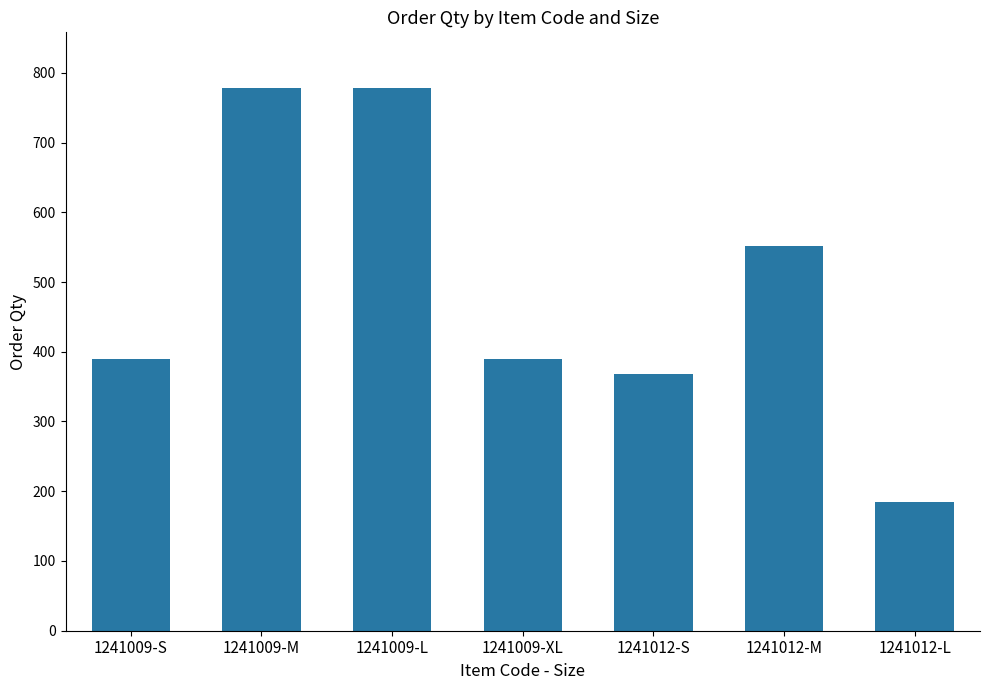

What is the change in value from 1241009-XL to 1241012-S?

-21